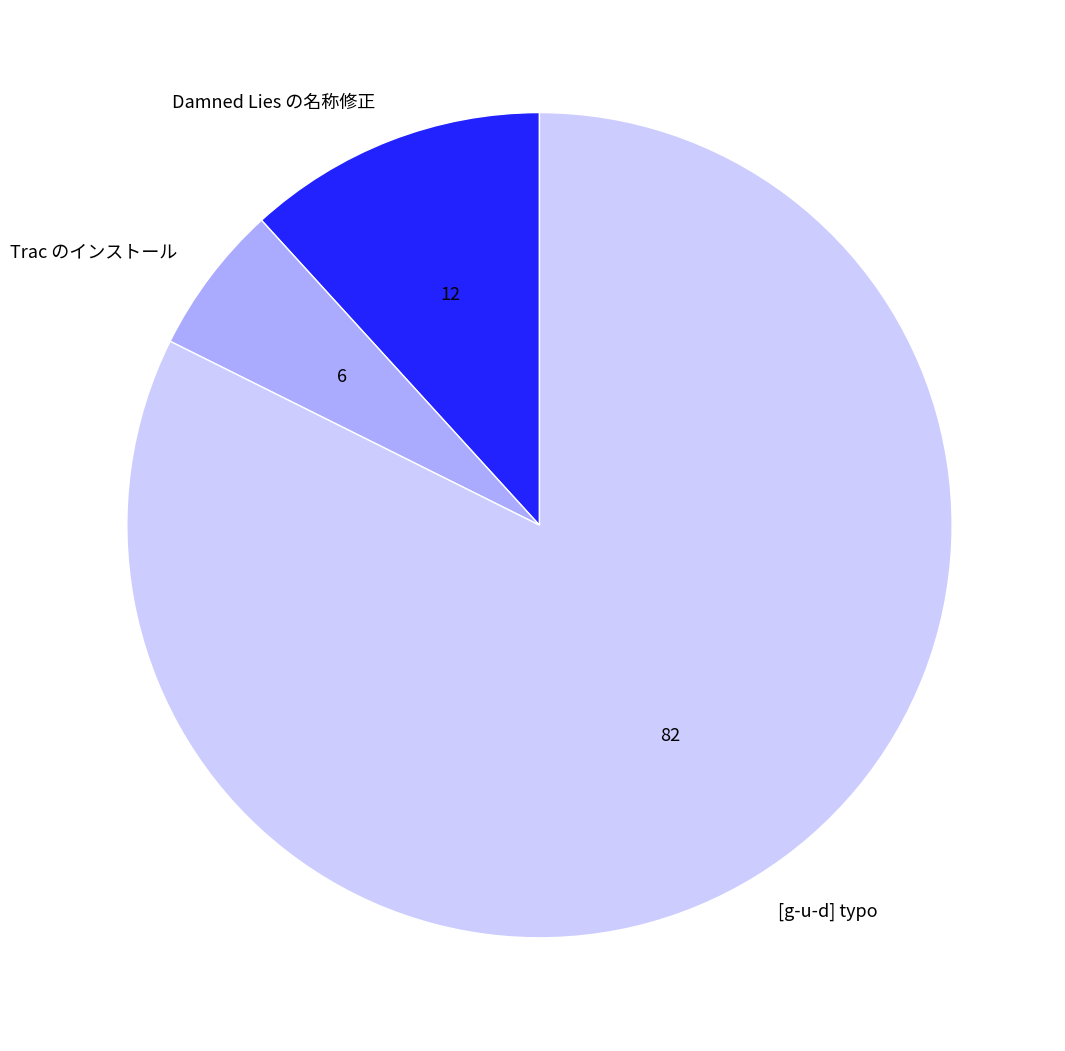

Is the sum of Trac のインストール and Damned Lies の名称修正 greater than half?

No